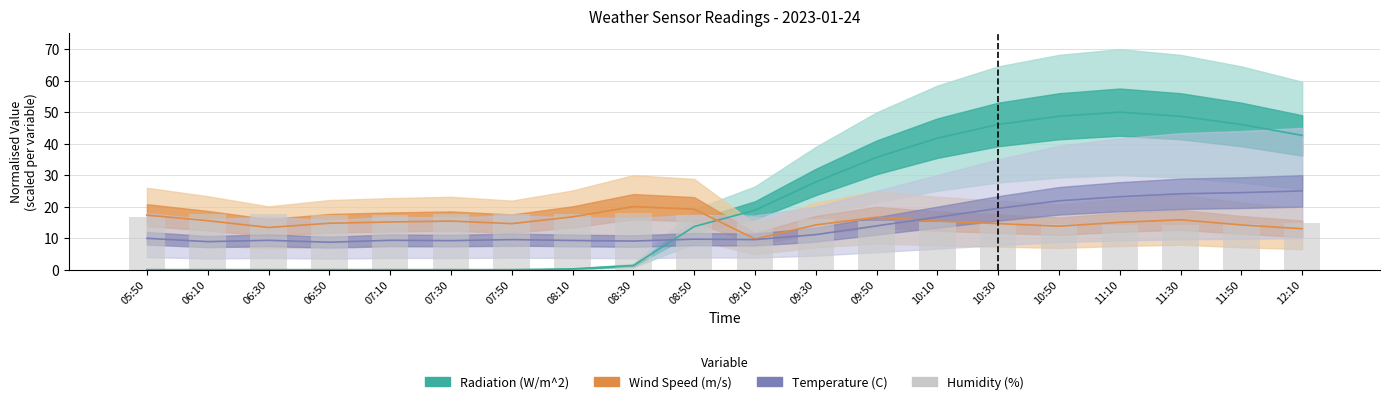

How many bars are there in total?

20